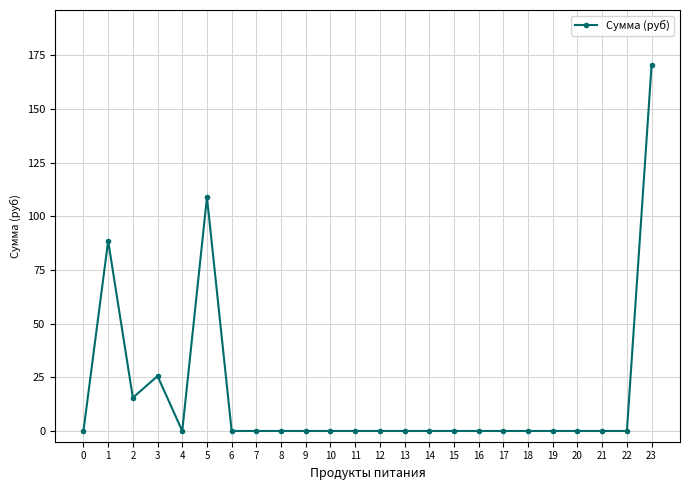

The value at 5 is 108.8. True or false?

True